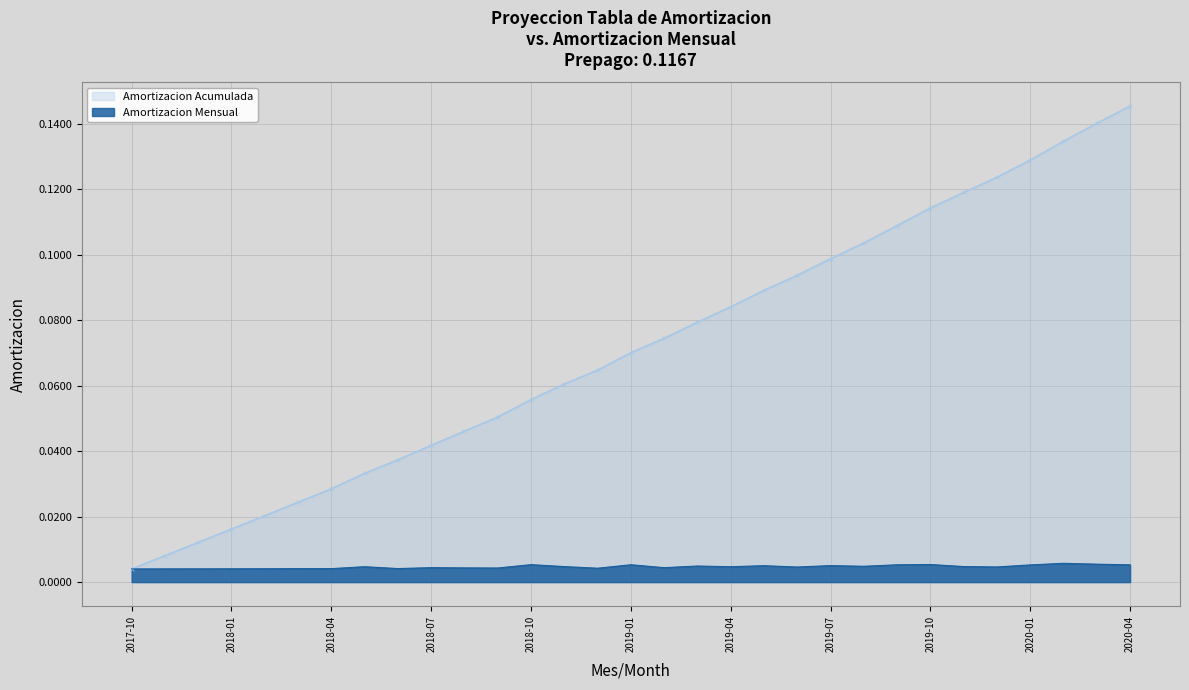

At which category does the data reach its first local valley?

2018-06